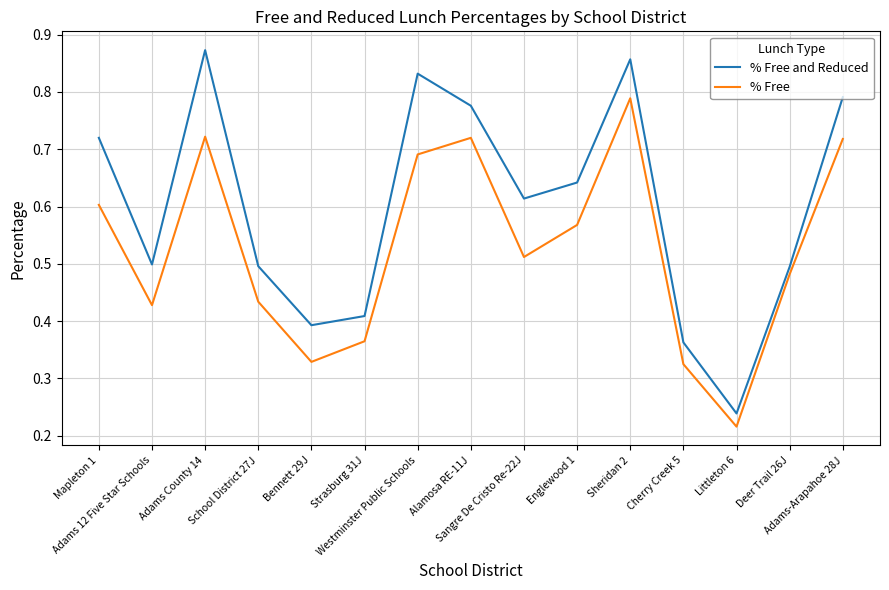

List the series in order of their overall mean, lowest first.

% Free, % Free and Reduced